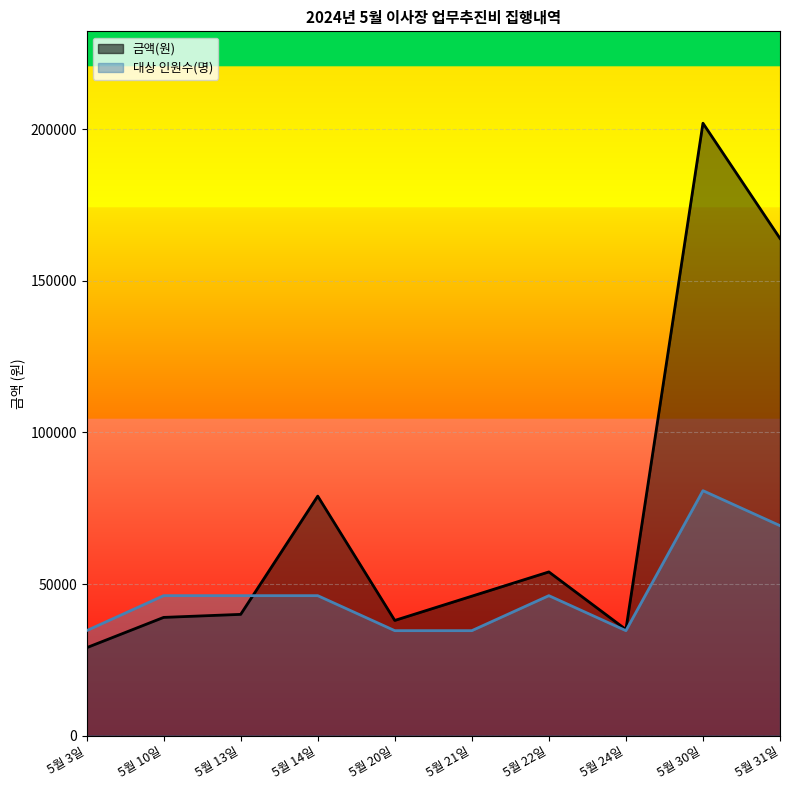

At which category is the sum across all series the highest?

5월 30일